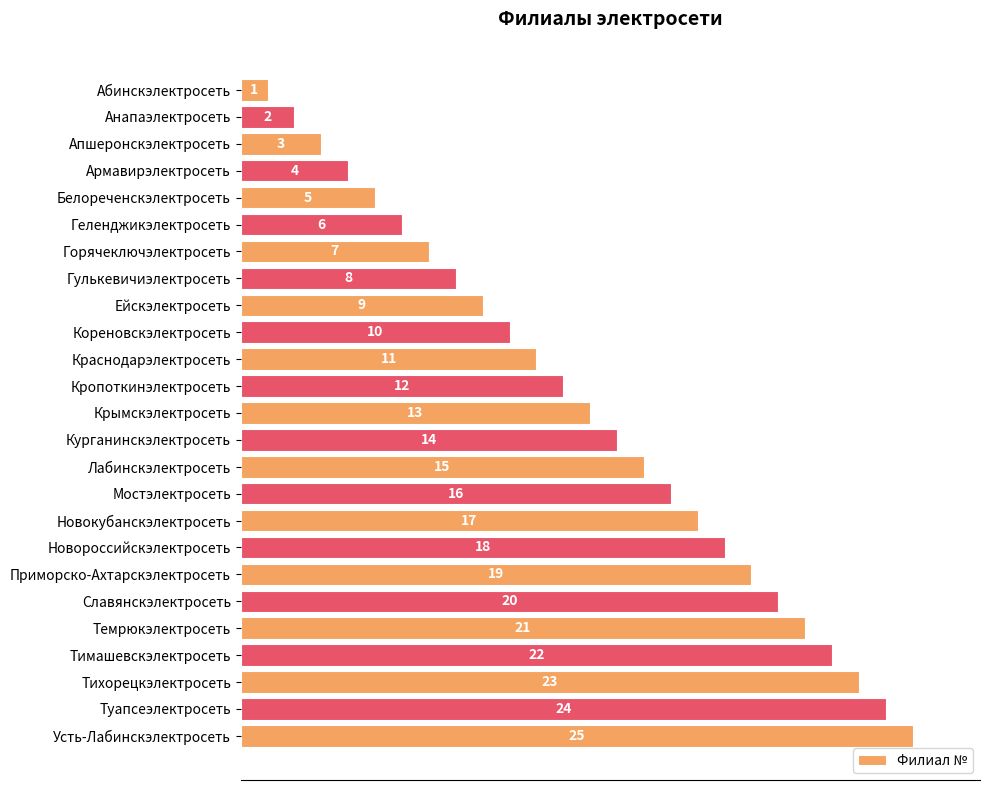

Is it true that the value at Тихорецкэлектросеть is 5?

False